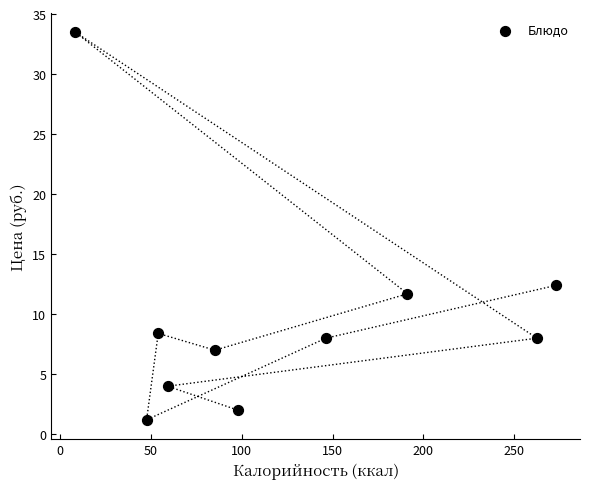

What Y value in the scatter plot is closest to 17?

12.4